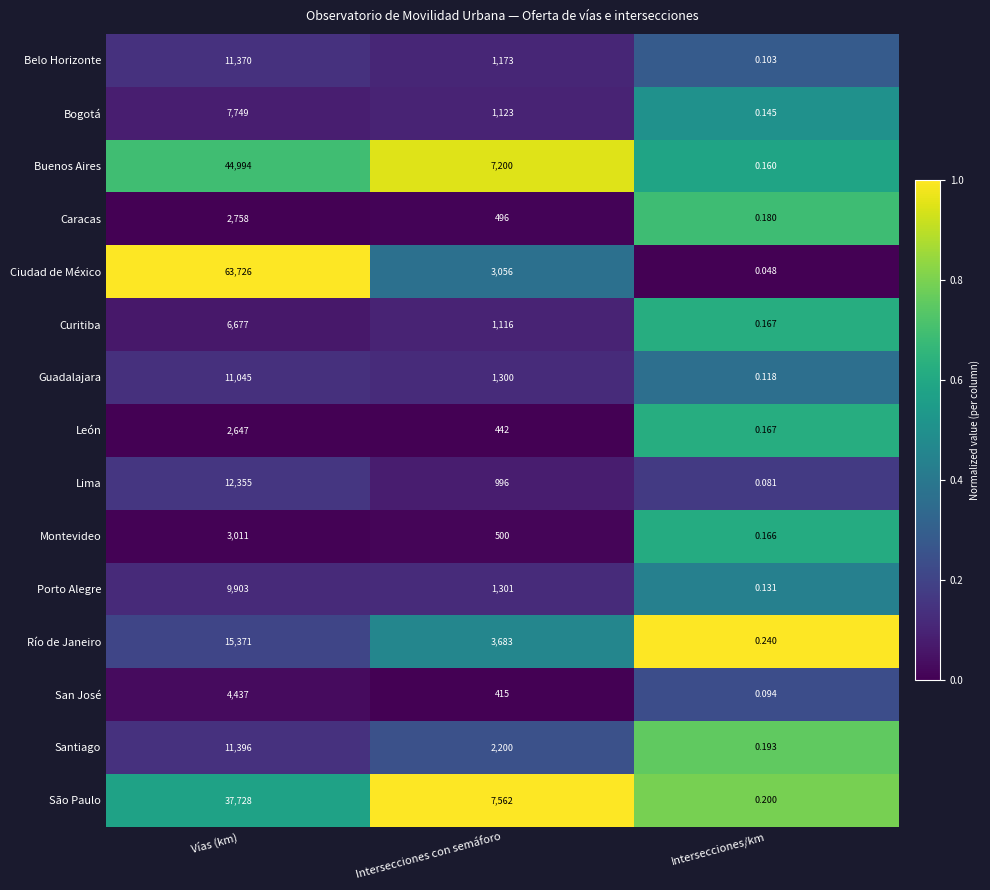

List the series in order of their peak value, lowest first.

León, Caracas, Montevideo, San José, Curitiba, Bogotá, Porto Alegre, Guadalajara, Belo Horizonte, Santiago, Lima, Río de Janeiro, São Paulo, Buenos Aires, Ciudad de México